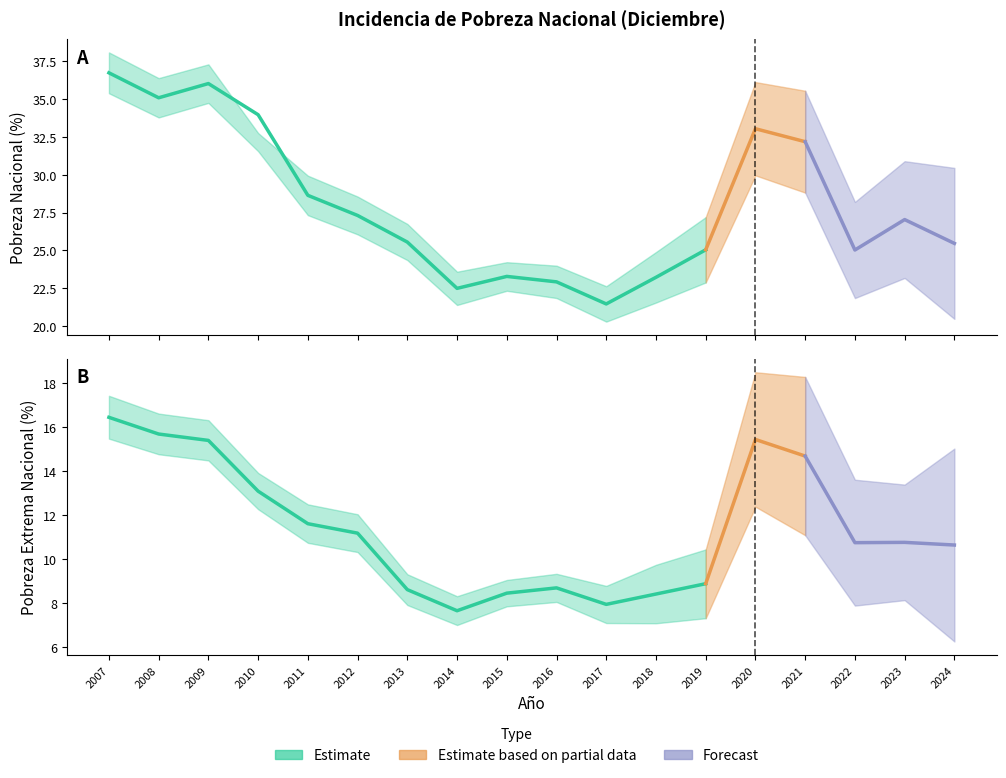

At how many categories does at least one series exceed 31?

6